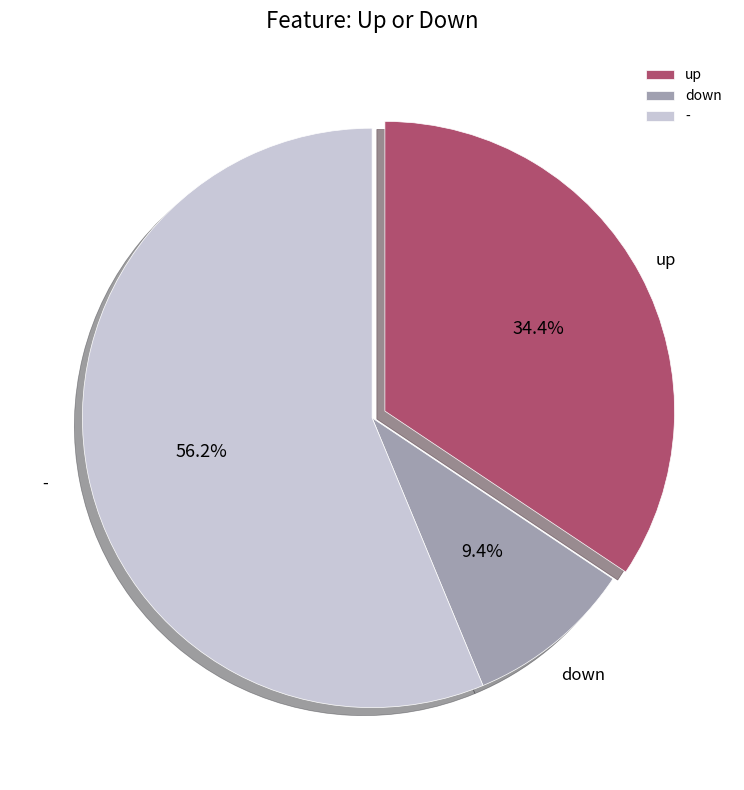

True or false: - accounts for 56% of the total.

True